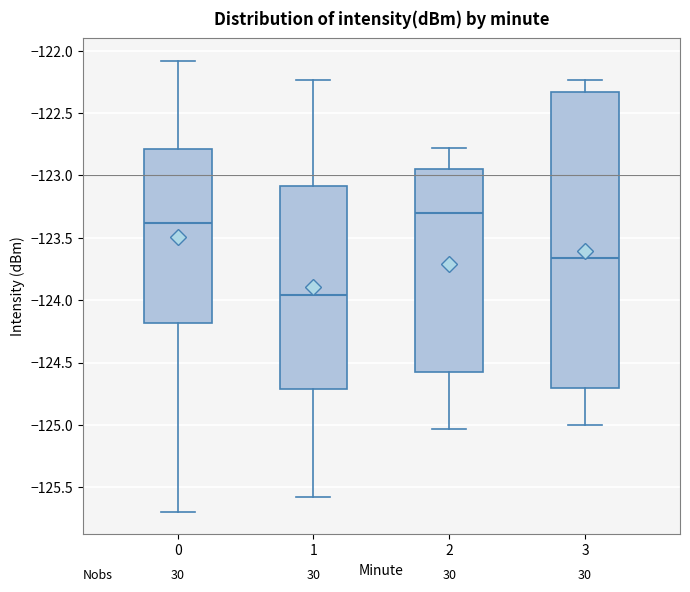

Where is the lower edge of the box at x = 1 on the y-axis? The values are not printed on the chart, so give them approximately, as read against the axis.

-124.70